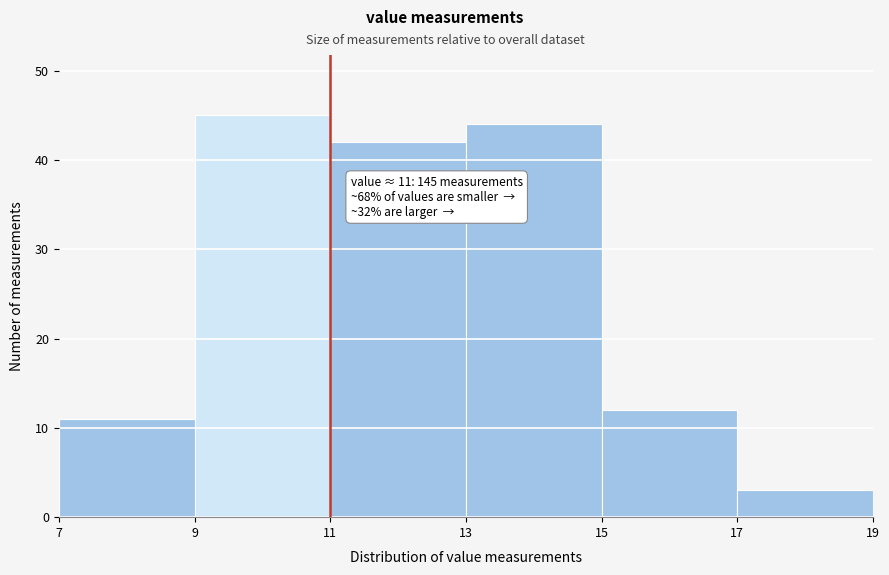

Which range on the x-axis has the tallest bar?

9 to 11